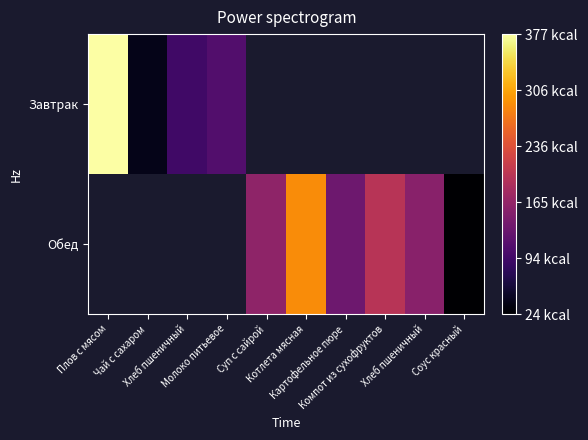

At which label does Завтрак reach its peak?

Плов с мясом